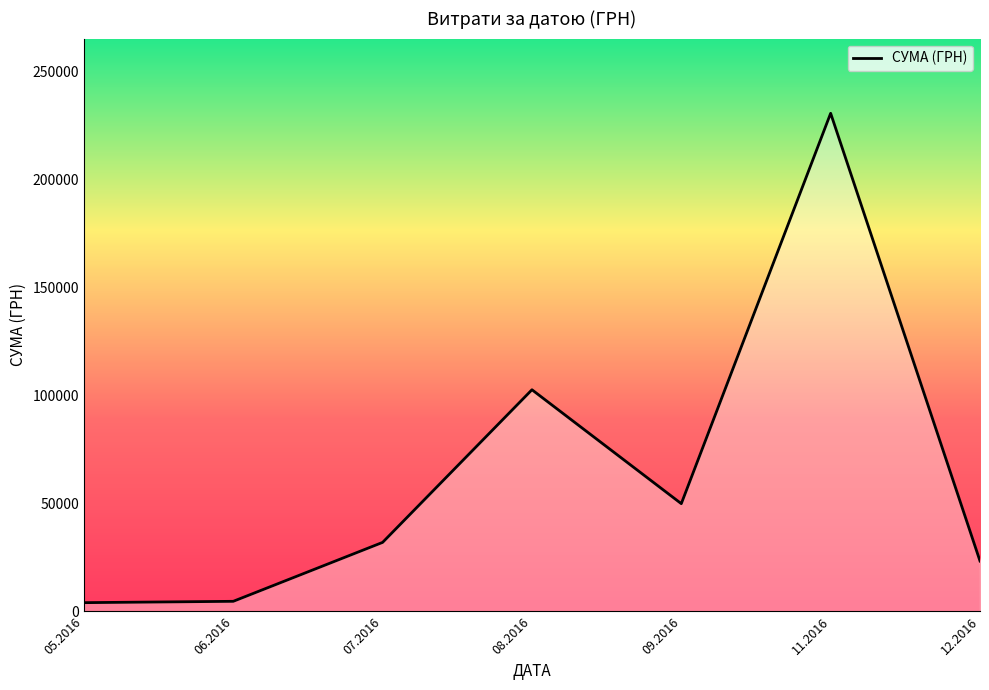

At which category does the data reach its first local peak?

08.2016